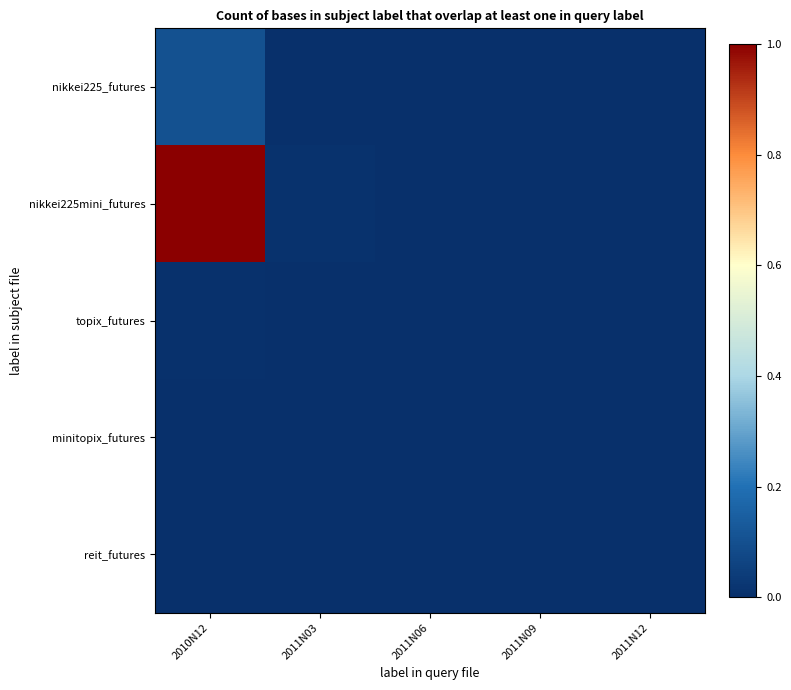

Which category has the lowest value across all series?

2011N09